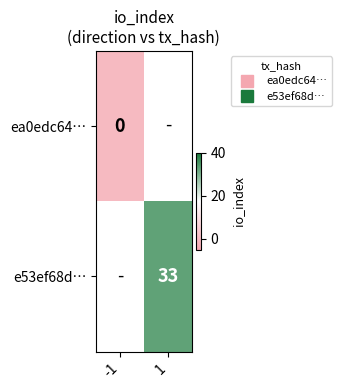

At which label does e53ef68d… reach its minimum?

-1